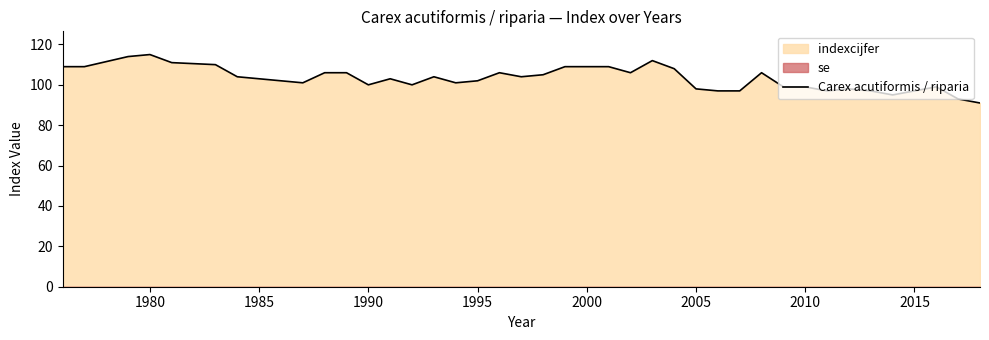

What is the highest value of the Carex acutiformis / riparia series?

115